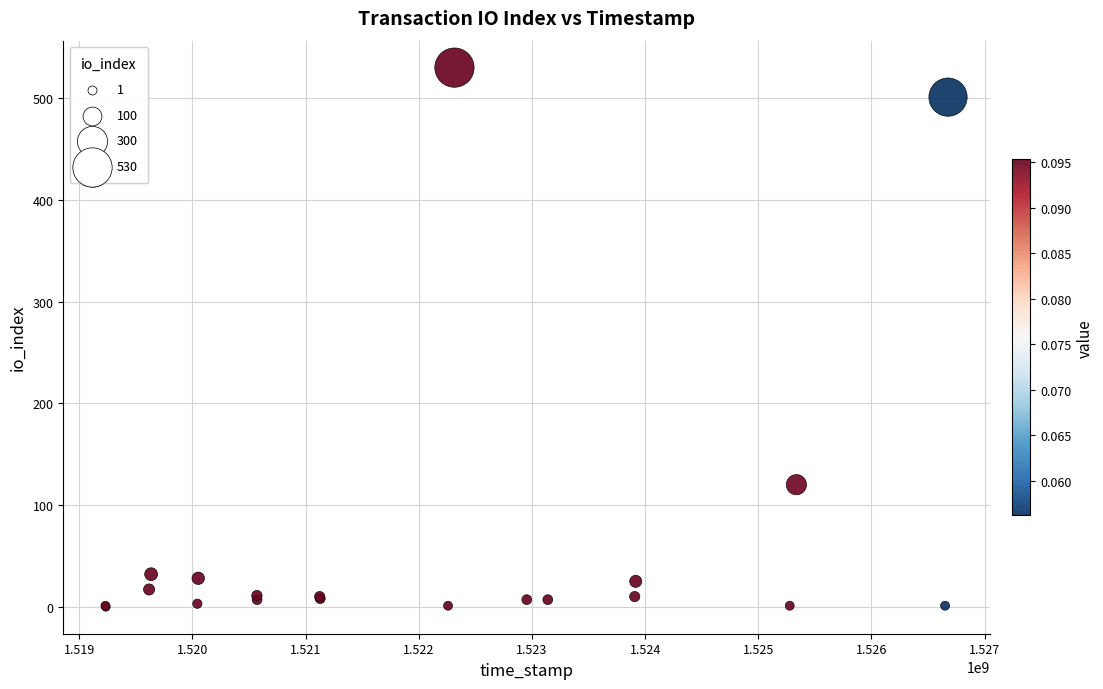

What Y value in the scatter plot is closest to 265?

120